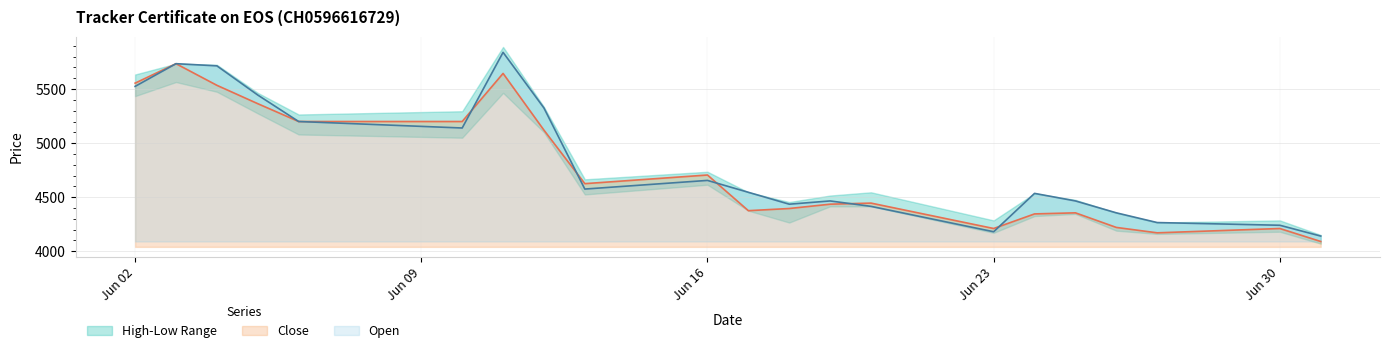

What is the difference between the highest and lowest values at 11.06.2025?

195